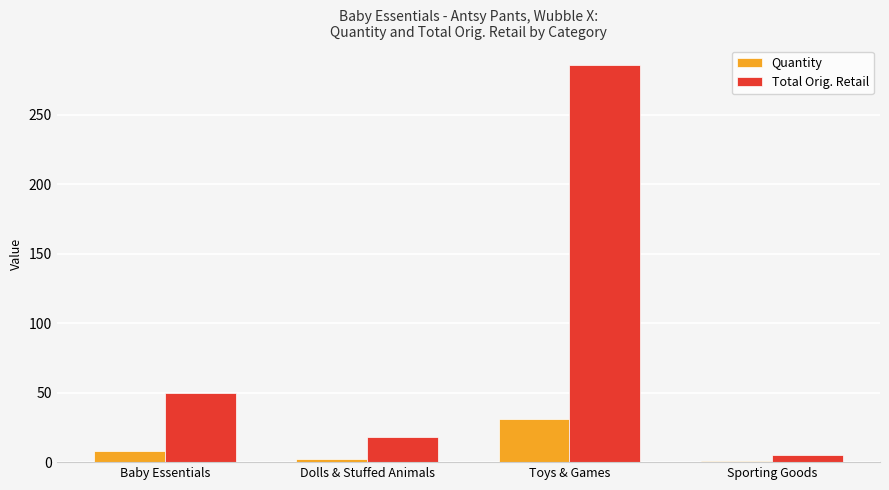

How many values in the Total Orig. Retail series exceed 49?

2